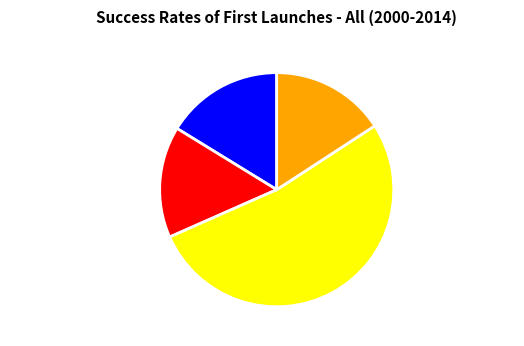

Which category has the biggest portion of the pie?

Orden de Compra o Contrato